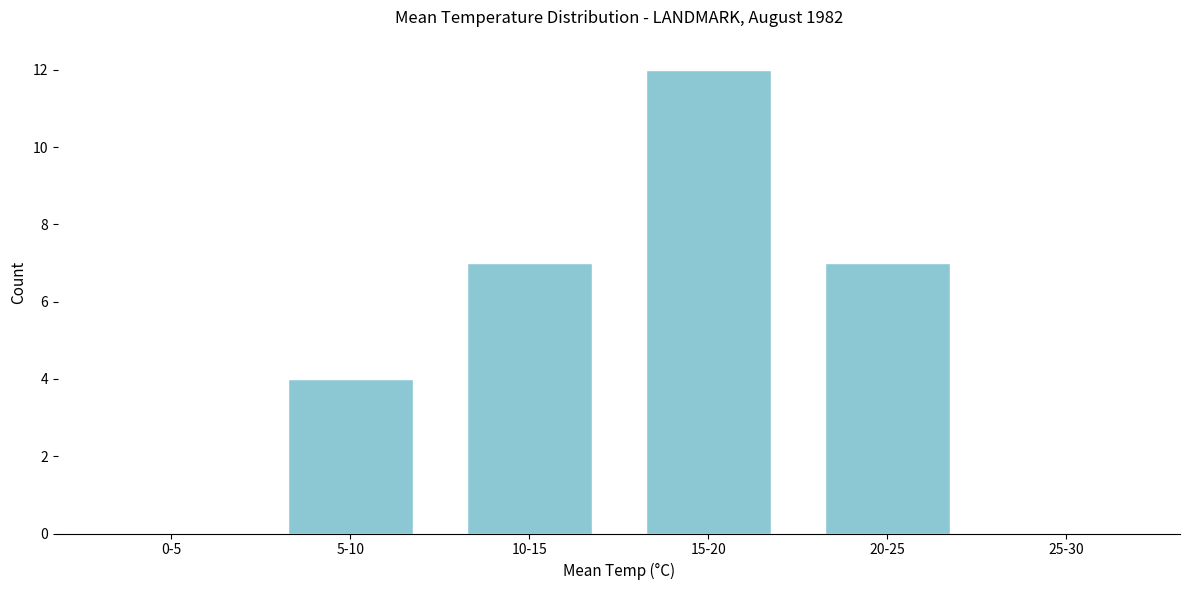

Reading left to right, transcribe all the data shown in this chart.

0-5=0	5-10=4	10-15=7	15-20=12	20-25=7	25-30=0